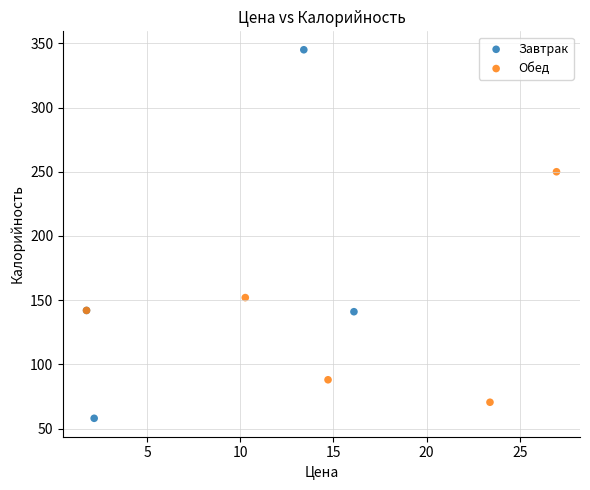

Which series has the largest Y range (max minus min)?

Завтрак